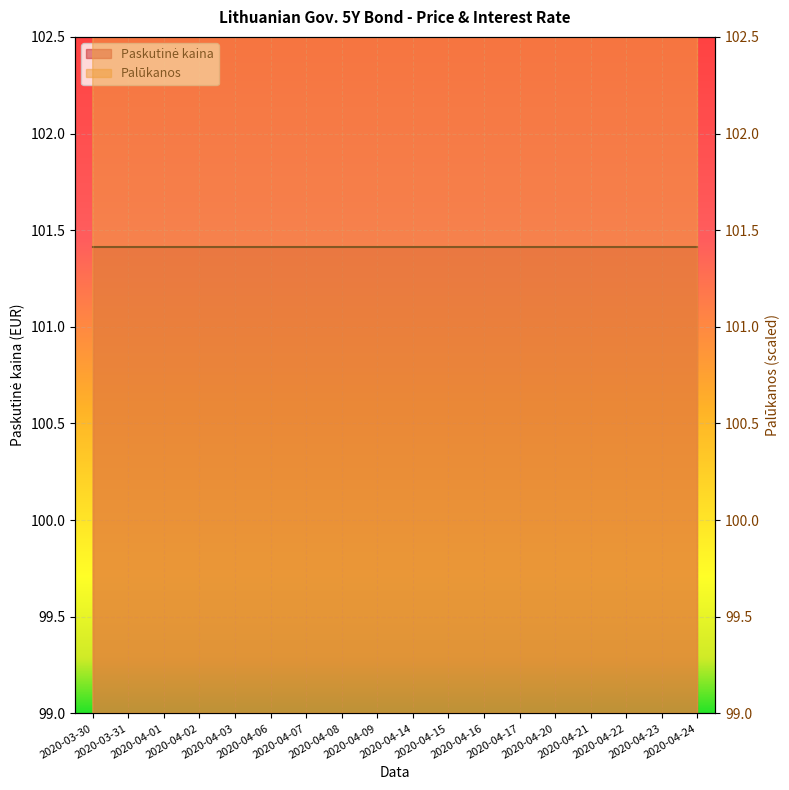

What is the ratio of the value at 2020-04-17 to the value at 2020-04-02?

1.0